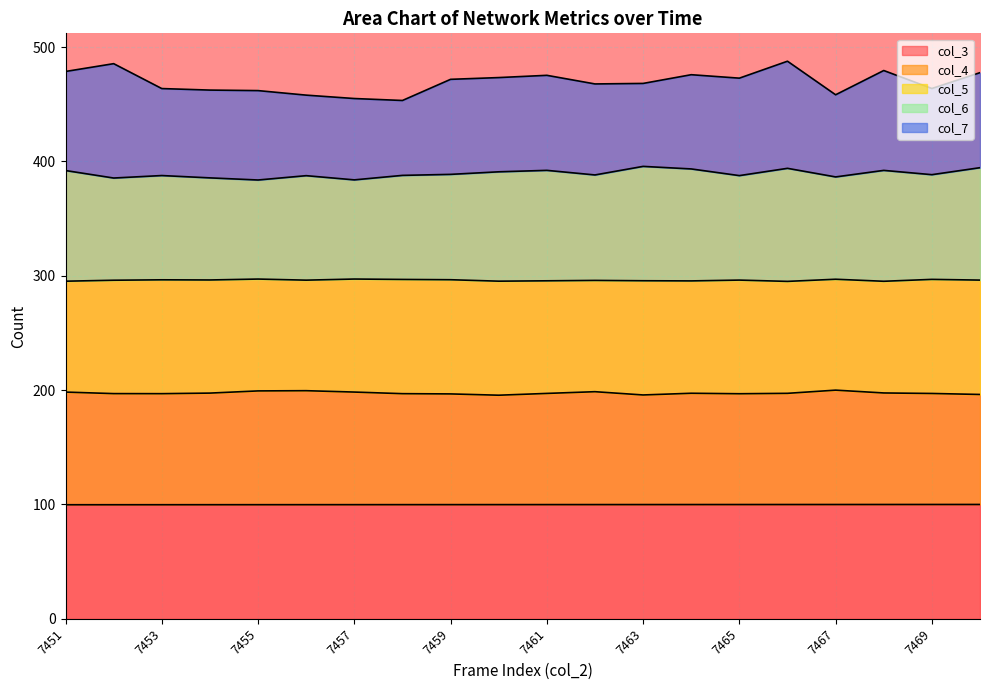

Where is the first local maximum for col_6?

7453